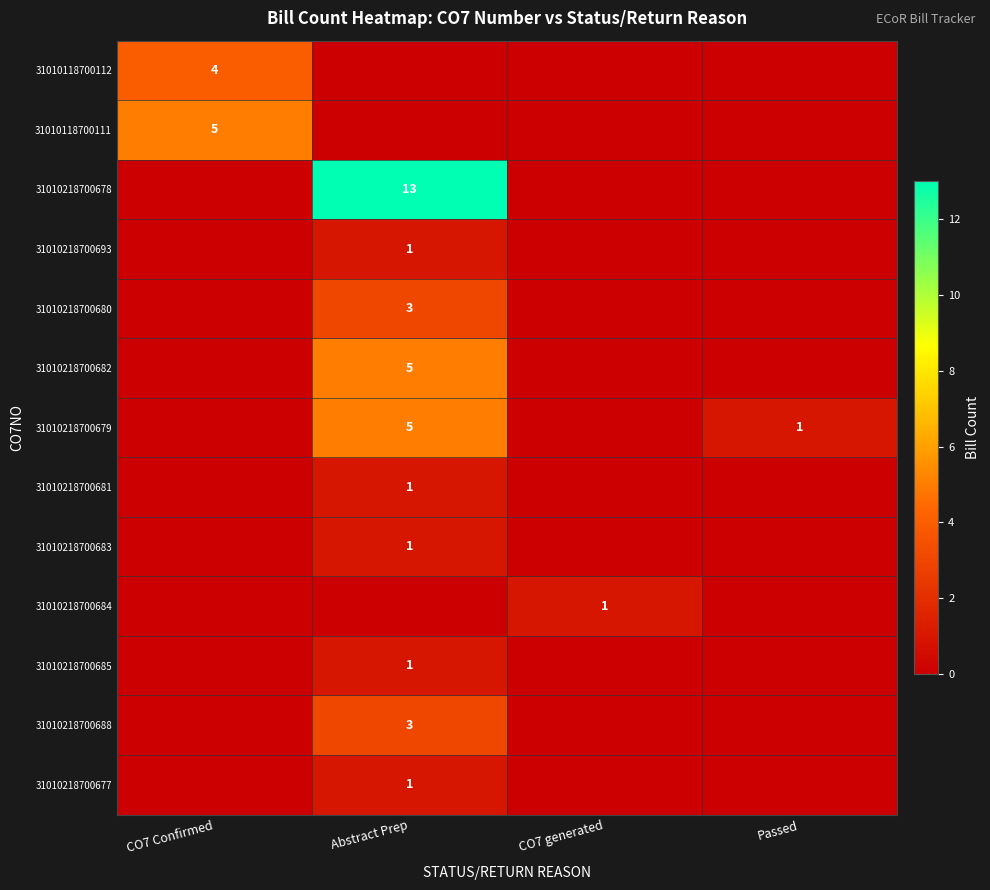

Is it true that 31010218700680 equals 1 at Abstract Prep?

False